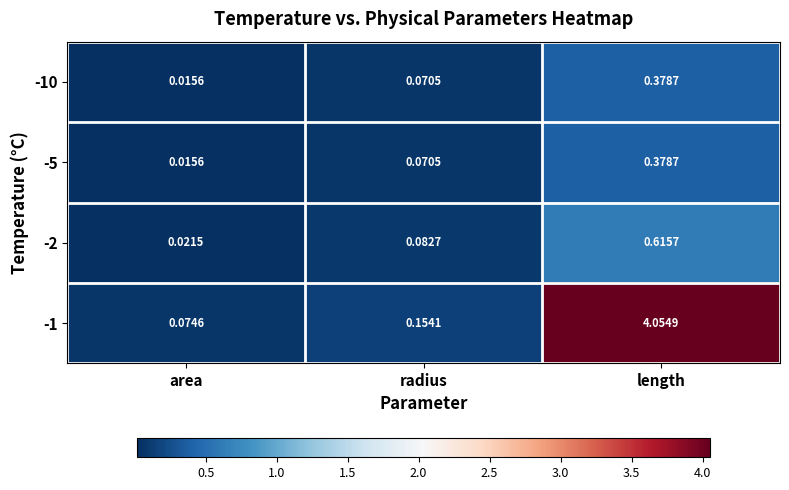

At which category is the sum across all series the highest?

length